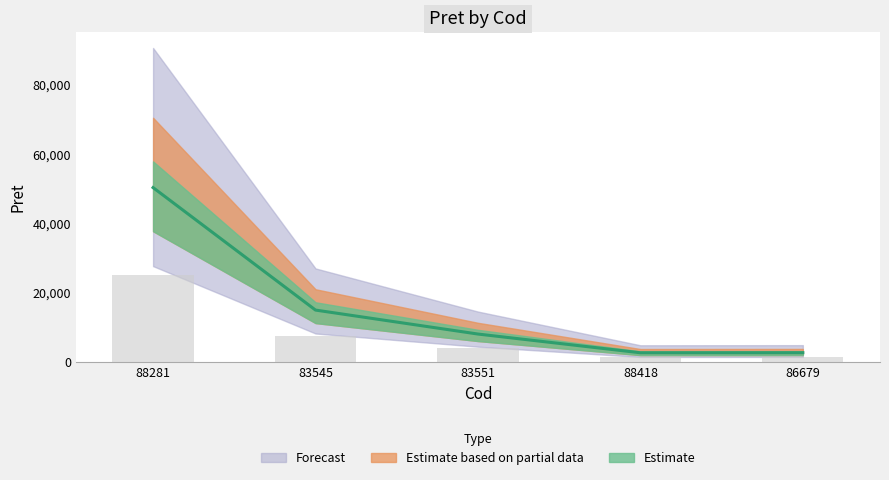

What position from the left is 83551?

3